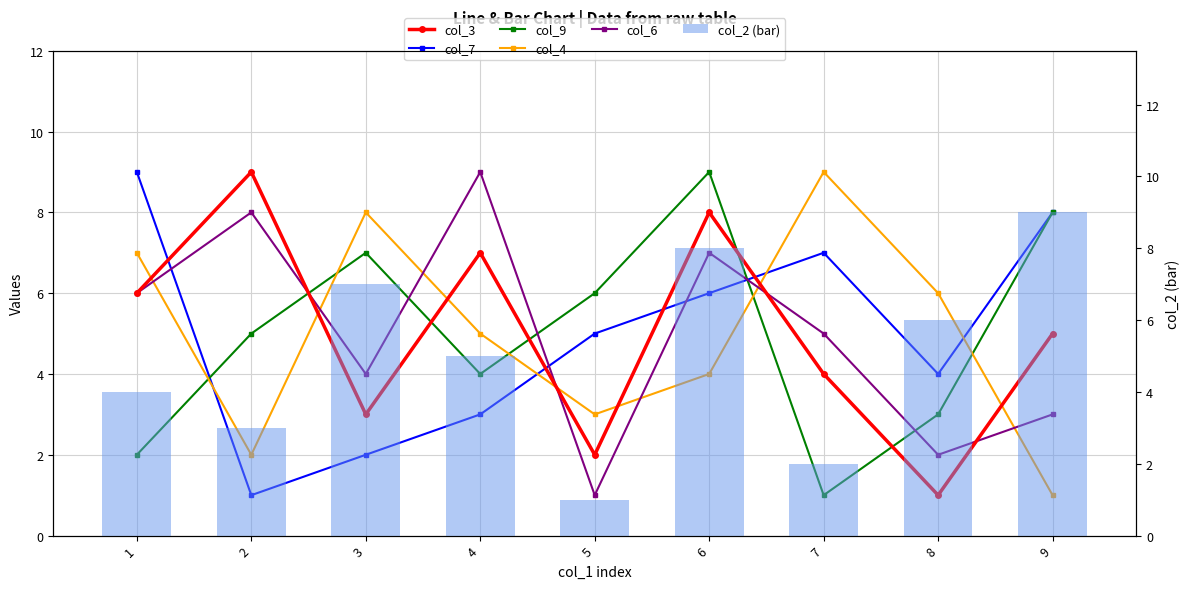

What is the sum of the col_4 values at 4 and 9?

6